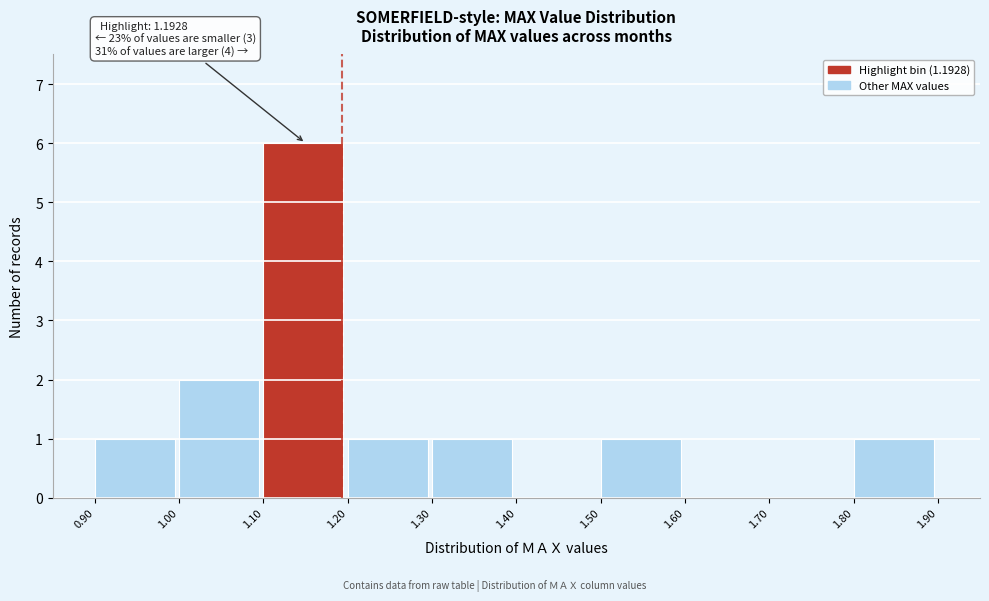

Which range on the x-axis has the tallest bar?

1.10 to 1.20